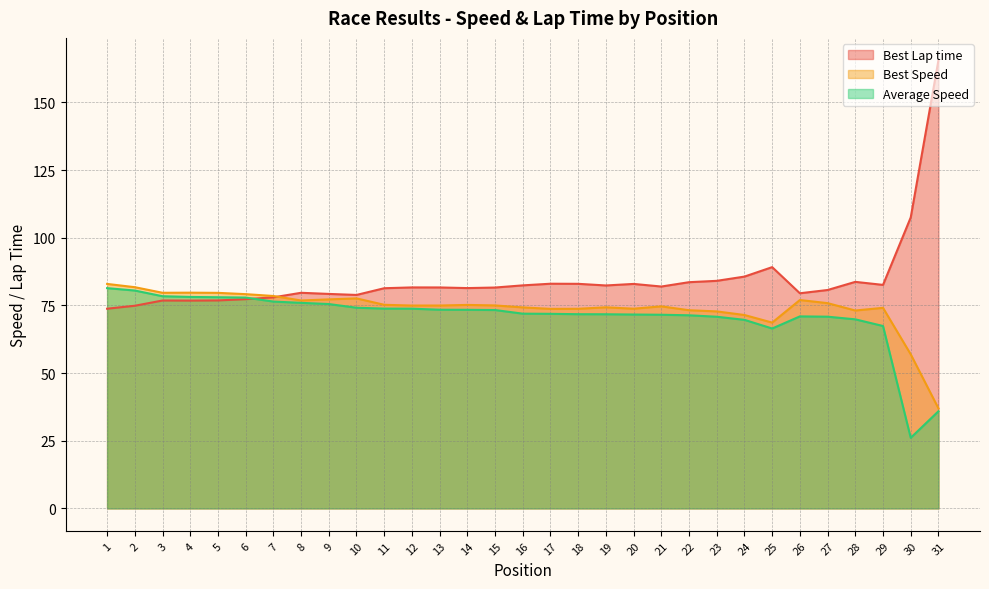

Reading left to right, list all the values displayed in this chart.

Best Lap time: 1=73.8	2=74.9	3=76.8	4=76.8	5=76.8	6=77.3	7=78.0	8=79.7	9=79.2	10=78.9	11=81.4	12=81.7	13=81.6	14=81.4	15=81.6	16=82.4	17=83.0	18=83.0	19=82.4	20=82.9	21=82.0	22=83.6	23=84.1	24=85.6	25=89.1	26=79.5	27=80.7	28=83.7	29=82.6	30=107.5	31=165.6
Best Speed: 1=82.9	2=81.7	3=79.7	4=79.7	5=79.6	6=79.2	7=78.5	8=76.8	9=77.2	10=77.6	11=75.2	12=75.0	13=75.0	14=75.2	15=75.0	16=74.3	17=73.7	18=73.8	19=74.3	20=73.8	21=74.7	22=73.2	23=72.8	24=71.5	25=68.7	26=77.0	27=75.8	28=73.1	29=74.1	30=56.9	31=37.0
Average Speed: 1=81.4	2=80.5	3=78.4	4=78.1	5=78.0	6=77.9	7=76.4	8=75.9	9=75.5	10=74.1	11=73.8	12=73.8	13=73.4	14=73.4	15=73.3	16=72.0	17=71.9	18=71.8	19=71.7	20=71.6	21=71.6	22=71.4	23=70.8	24=69.7	25=66.5	26=70.9	27=70.8	28=69.9	29=67.4	30=26.1	31=35.9